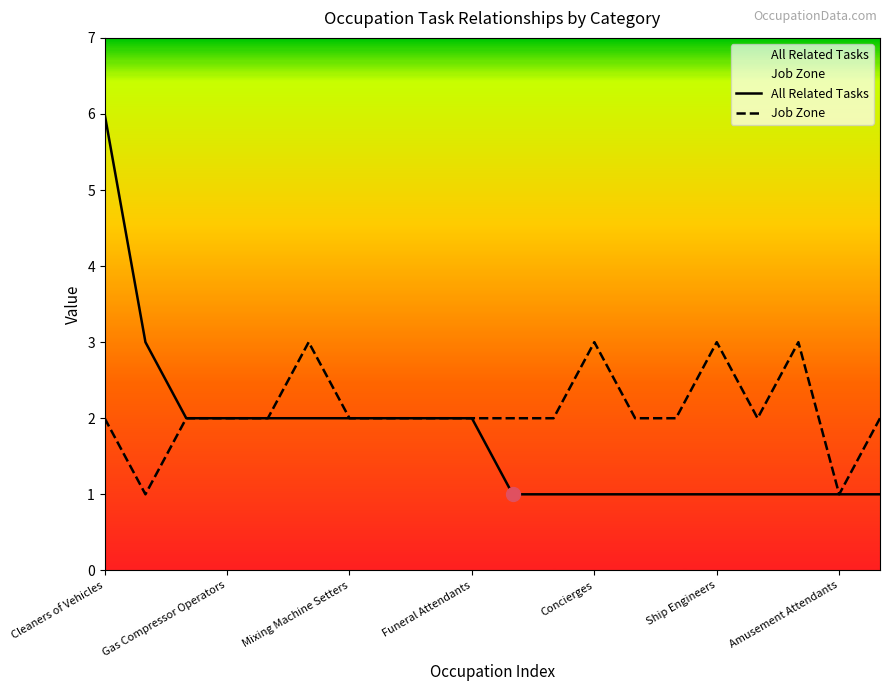

Which series has the largest range (max minus min)?

All Related Tasks